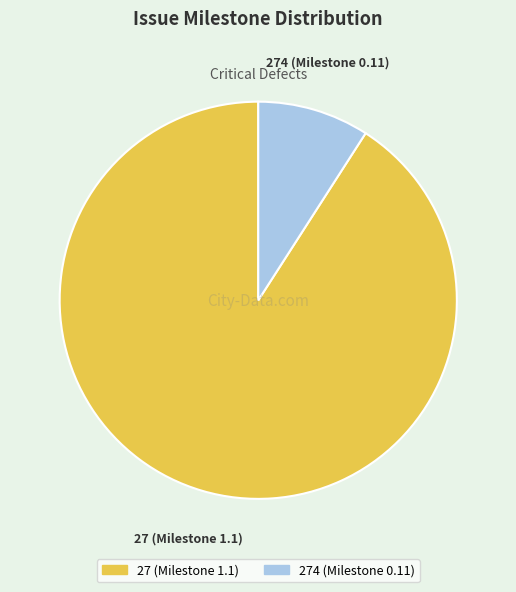

How many segments does this pie chart have?

2